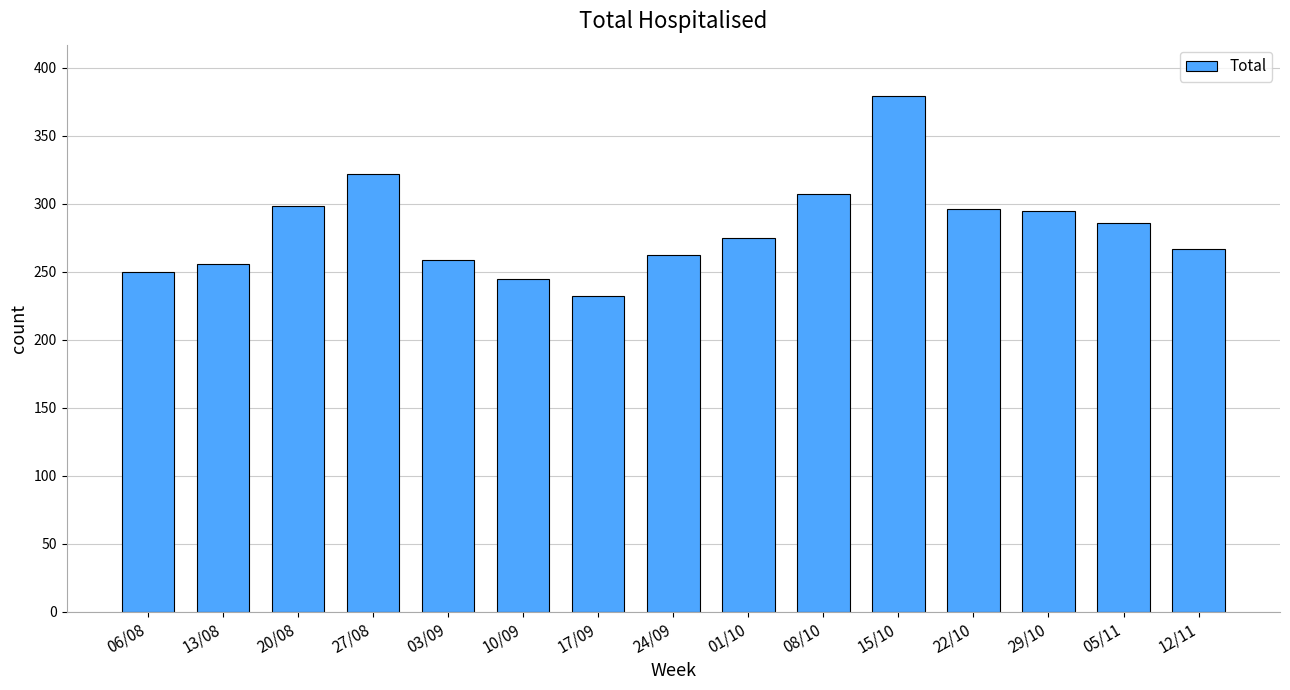

What is the smallest value displayed?

232